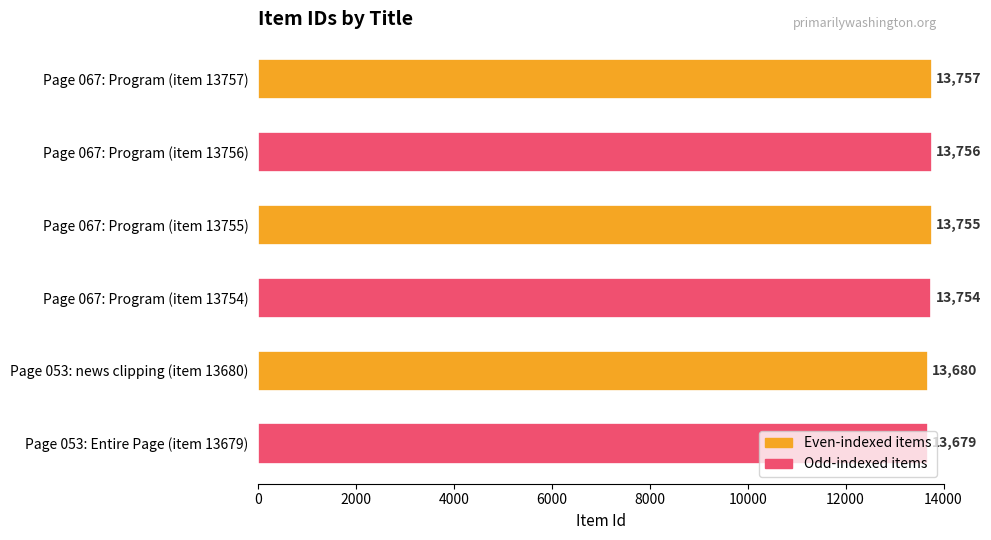

Rank the categories by value from lowest to highest.

Page 053: Entire Page (item 13679), Page 053: news clipping (item 13680), Page 067: Program (item 13754), Page 067: Program (item 13755), Page 067: Program (item 13756), Page 067: Program (item 13757)